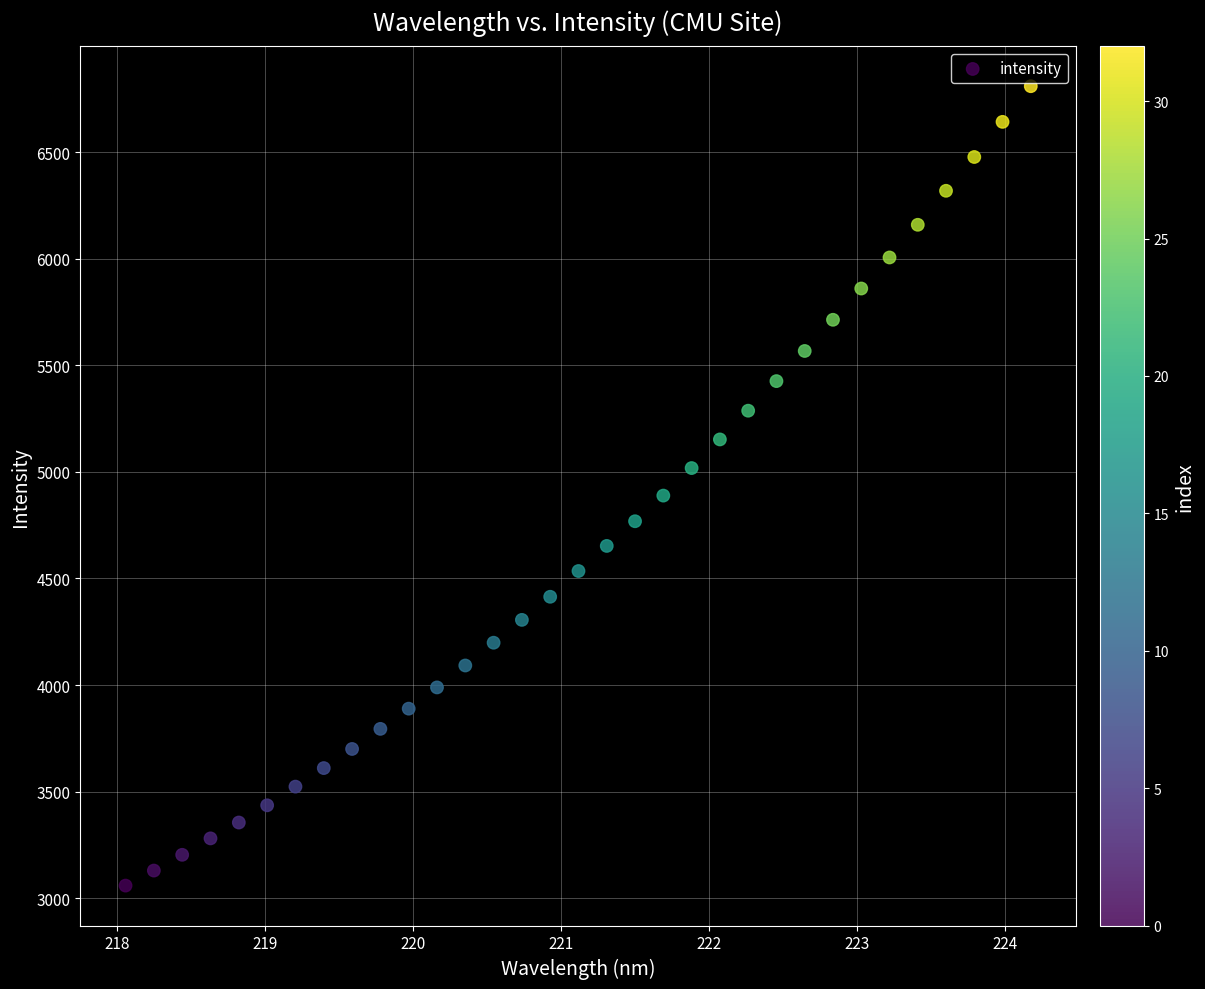

What is the range of Y values (max minus min)?

3749.9